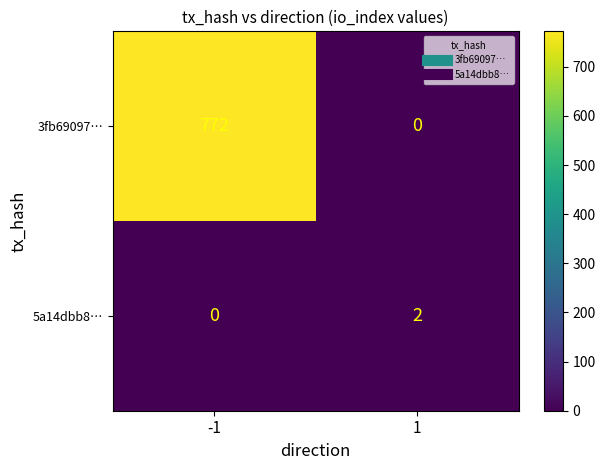

Is it true that 3fb69097… equals 772 at -1?

True